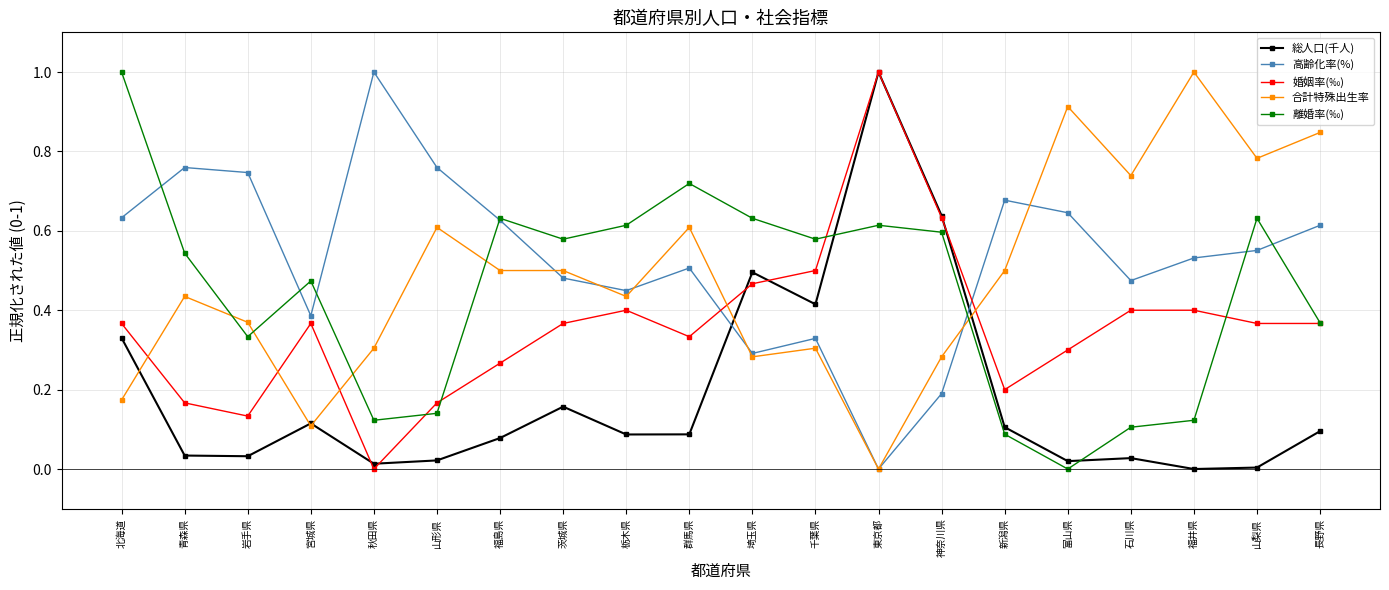

Rank the series at 秋田県 from highest to lowest value.

高齢化率(%), 合計特殊出生率, 離婚率(‰), 総人口(千人), 婚姻率(‰)